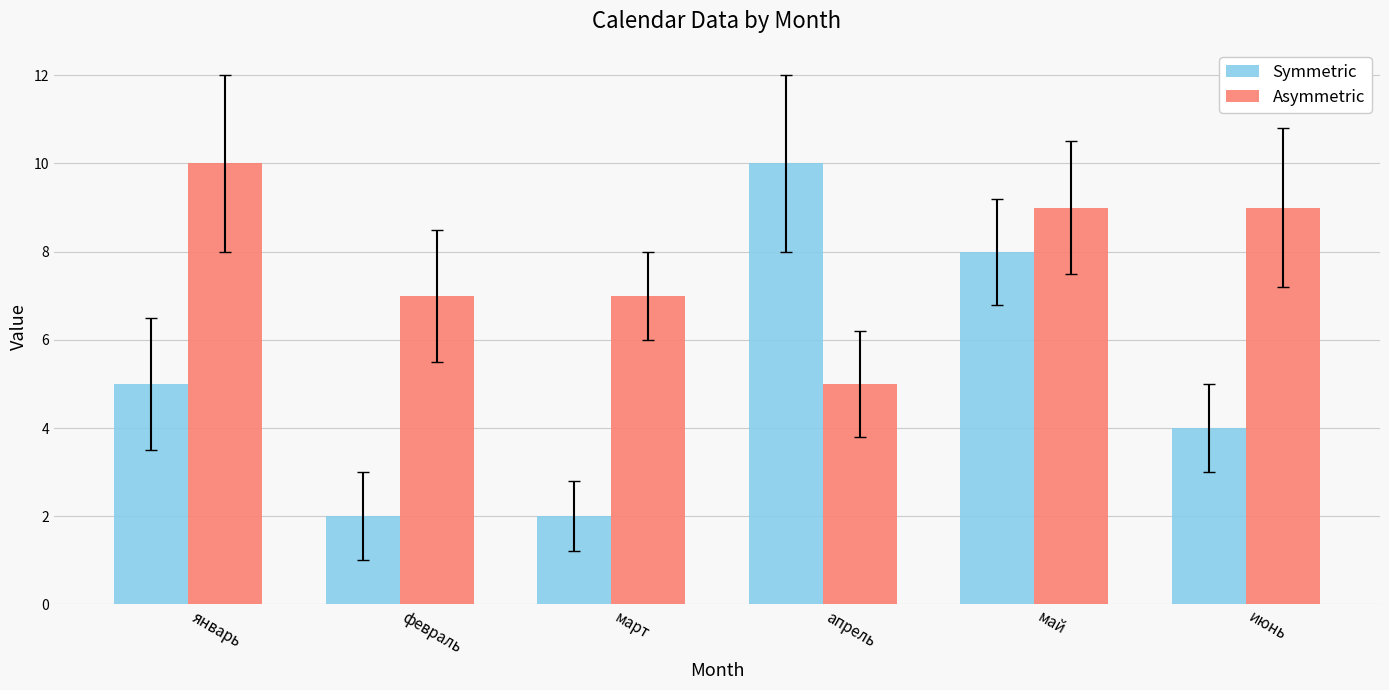

What is the value of the Symmetric bar at the 5th from the left?

8